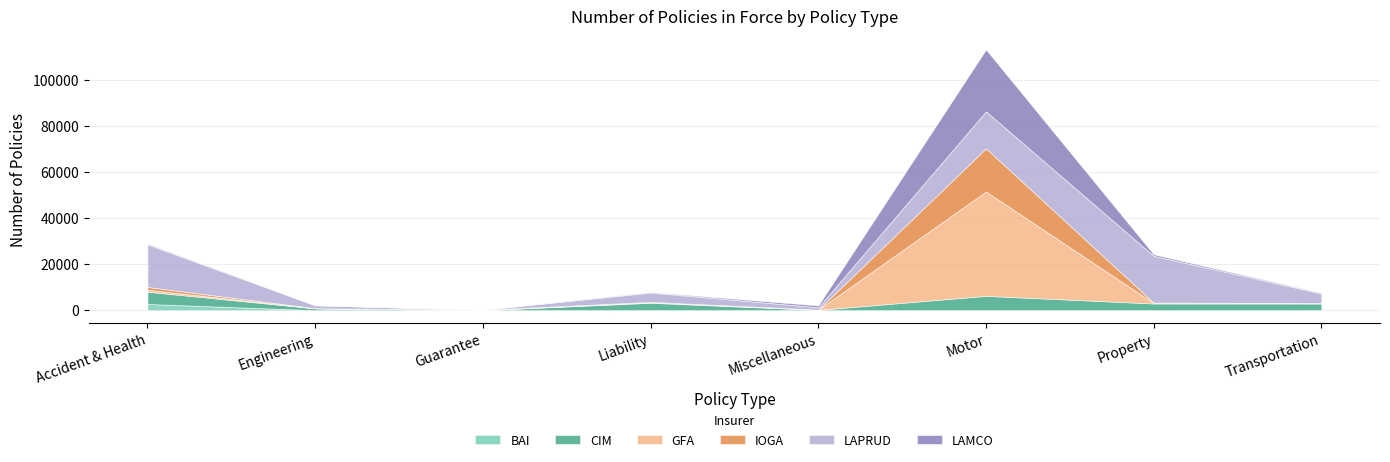

Is the value of GFA at Guarantee greater than the value of BAI at Engineering?

Yes